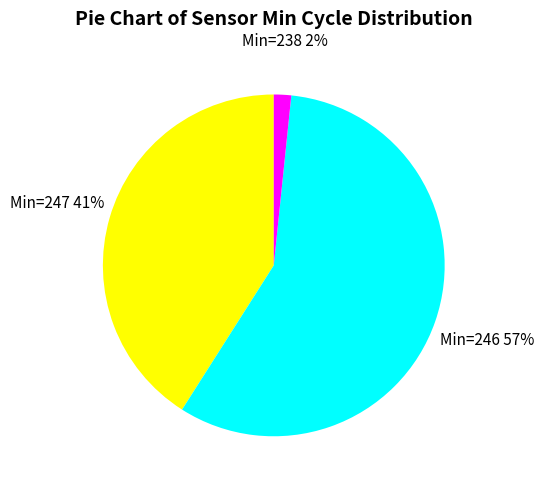

Is there a majority slice in this chart?

Yes